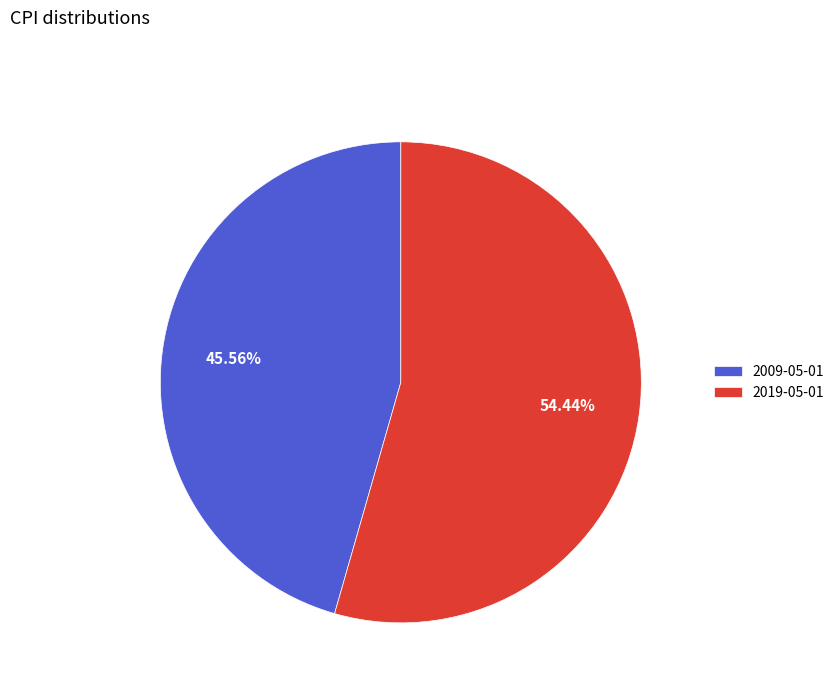

True or false: 2009-05-01 accounts for 57% of the total.

False